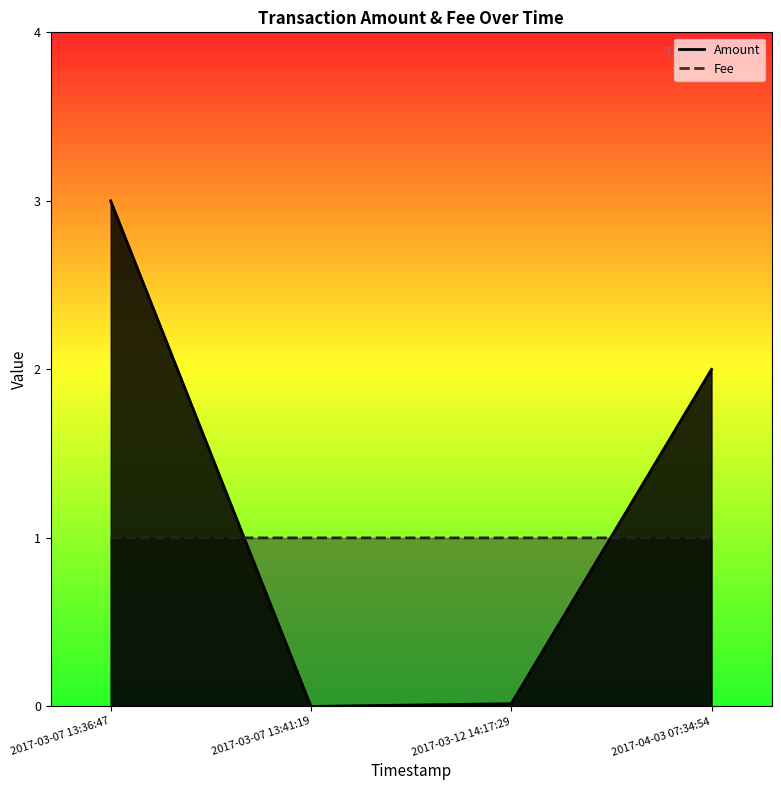

The Fee series shows 1.0 at 2017-03-07 13:36:47. True or false?

True